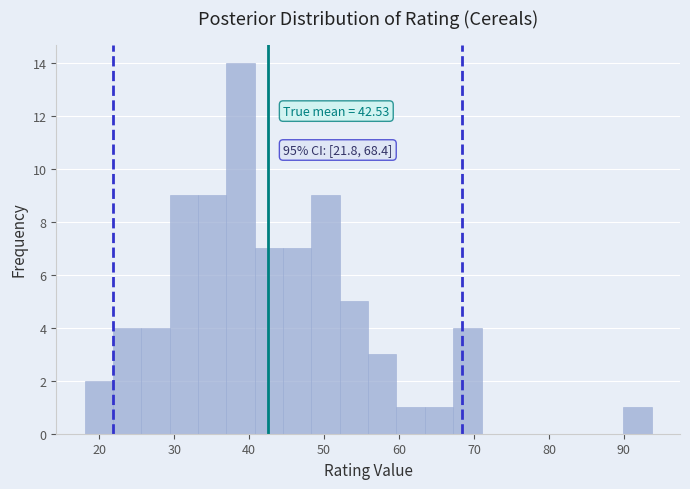

Read against the x-axis, roughly where is the centre of the tallest bar?

39